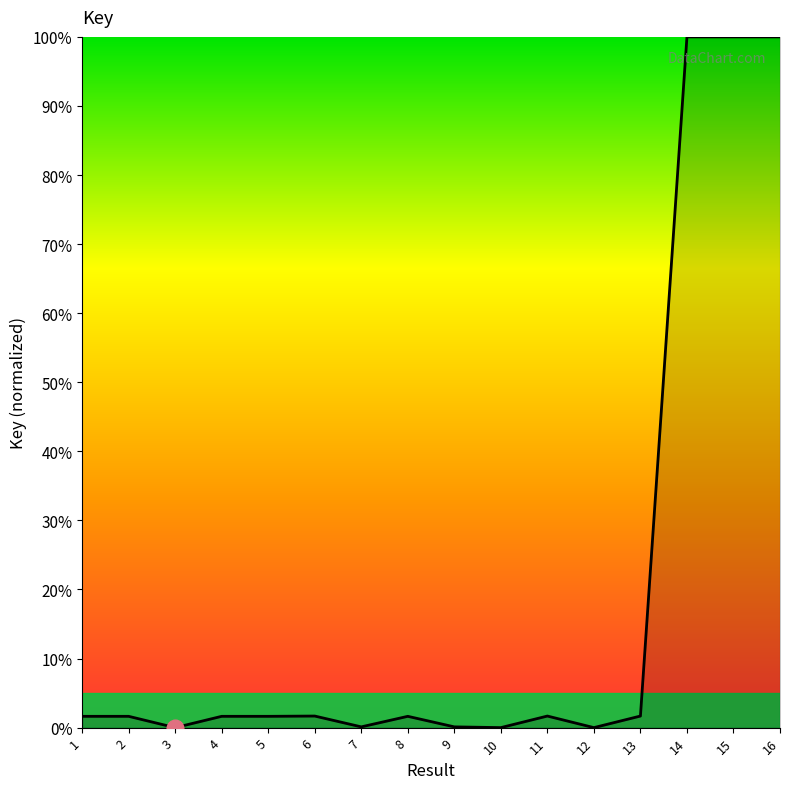

What is the difference between the maximum and minimum values?

100.0